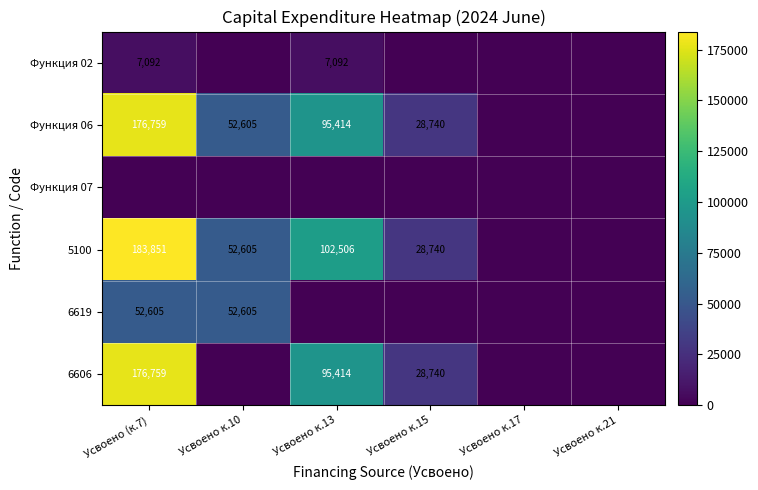

Count the number of categories in the chart.

6